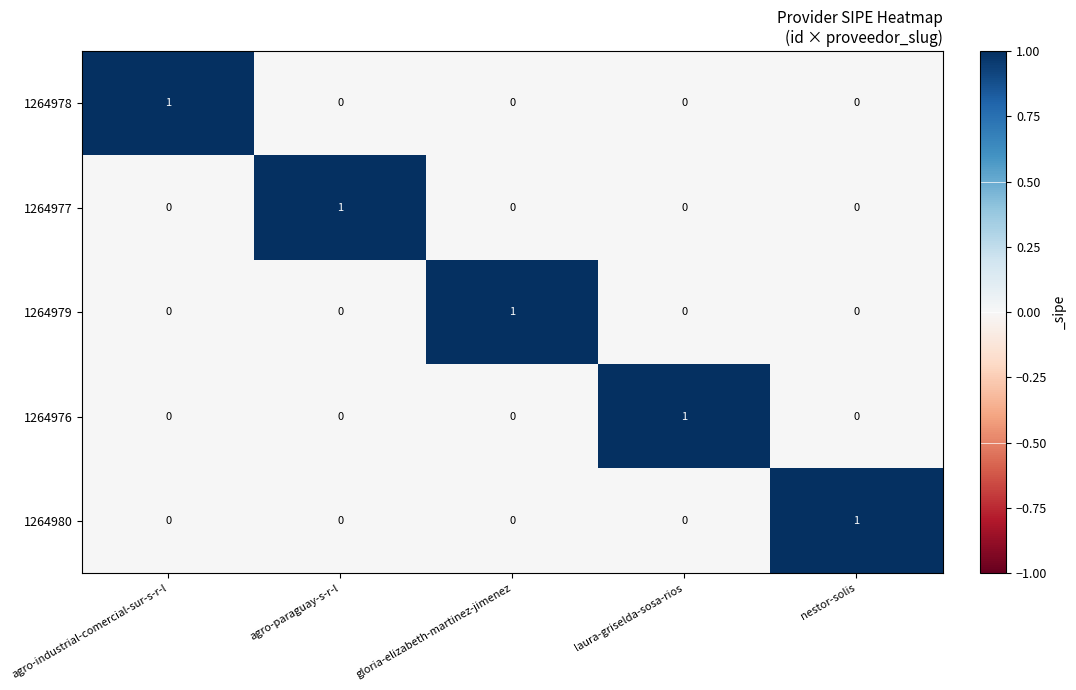

The value of 1264977 at laura-griselda-sosa-rios is 1. True or false?

False